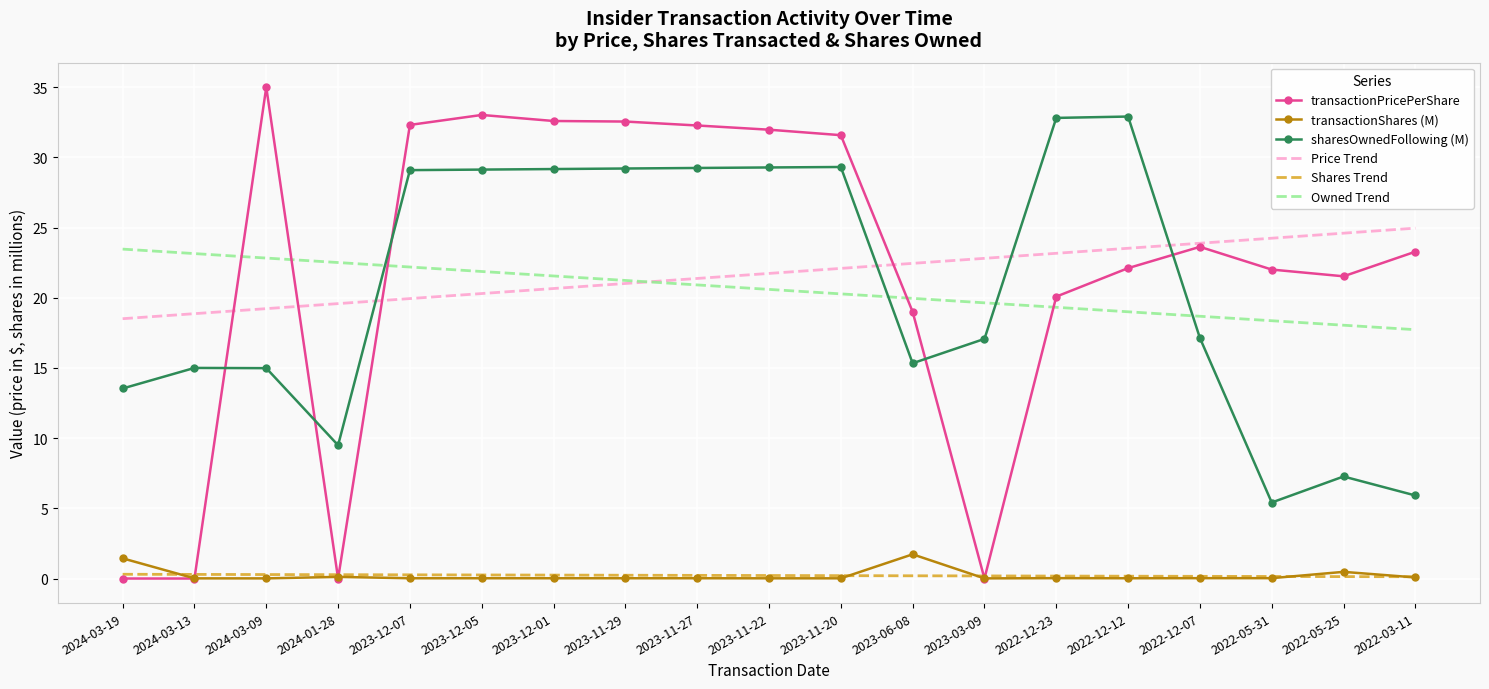

Which series has the largest range (max minus min)?

transactionPricePerShare